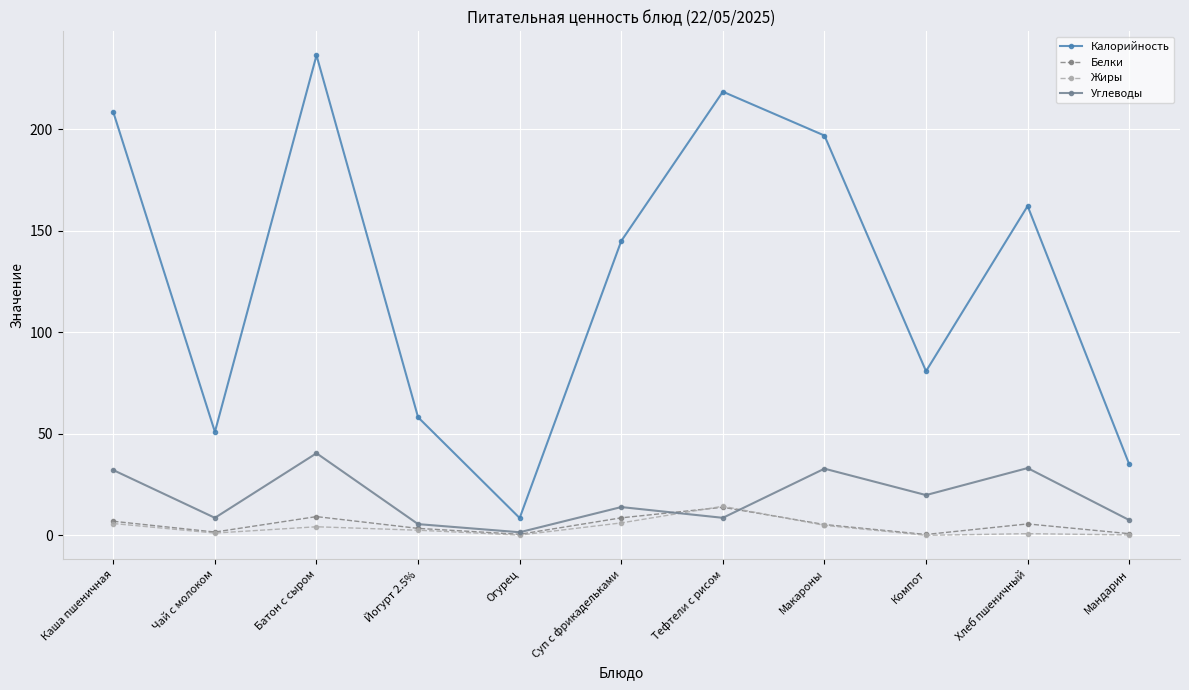

What is the total value across all series at Мандарин?

43.5